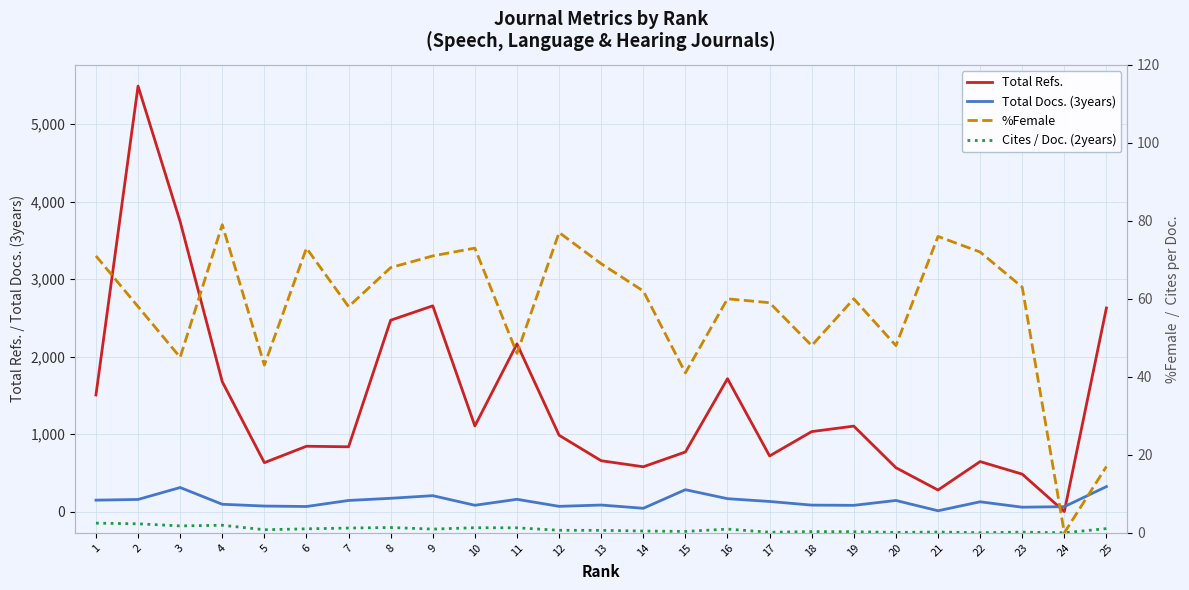

At which category is the sum across all series the highest?

2